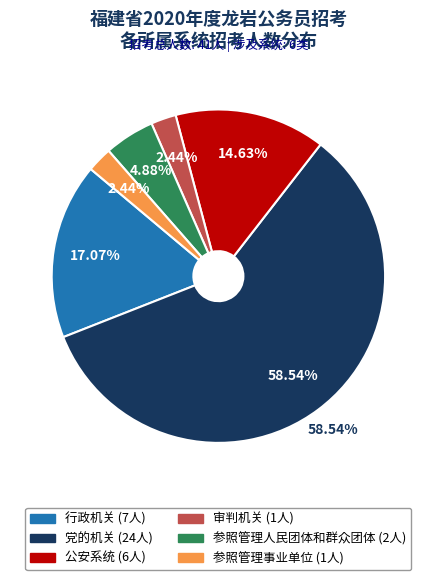

Is 党的机关 the majority of the pie?

Yes